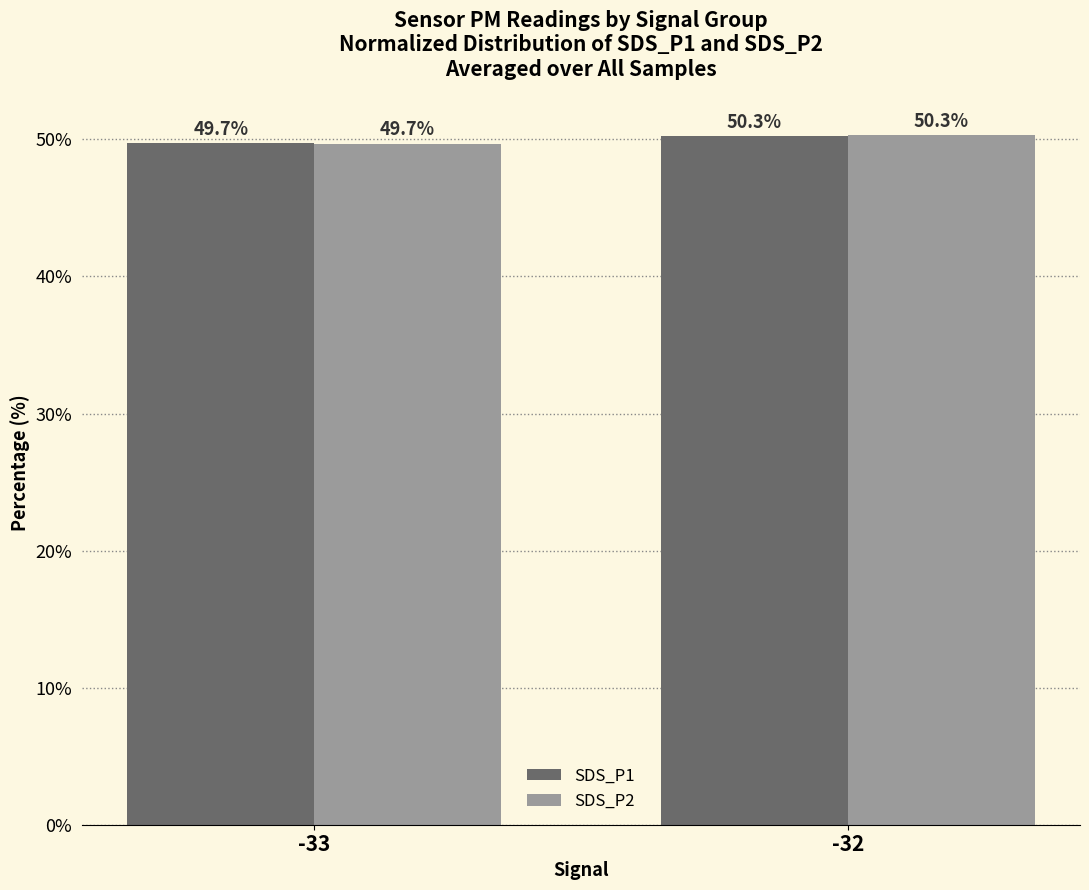

Is it true that SDS_P2 equals 84.9 at -33?

False